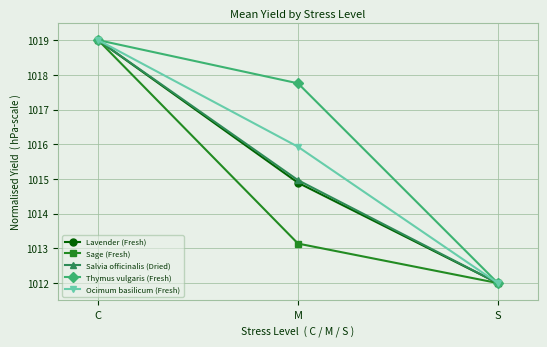

Rank the categories by Salvia officinalis (Dried) value from highest to lowest.

C, M, S